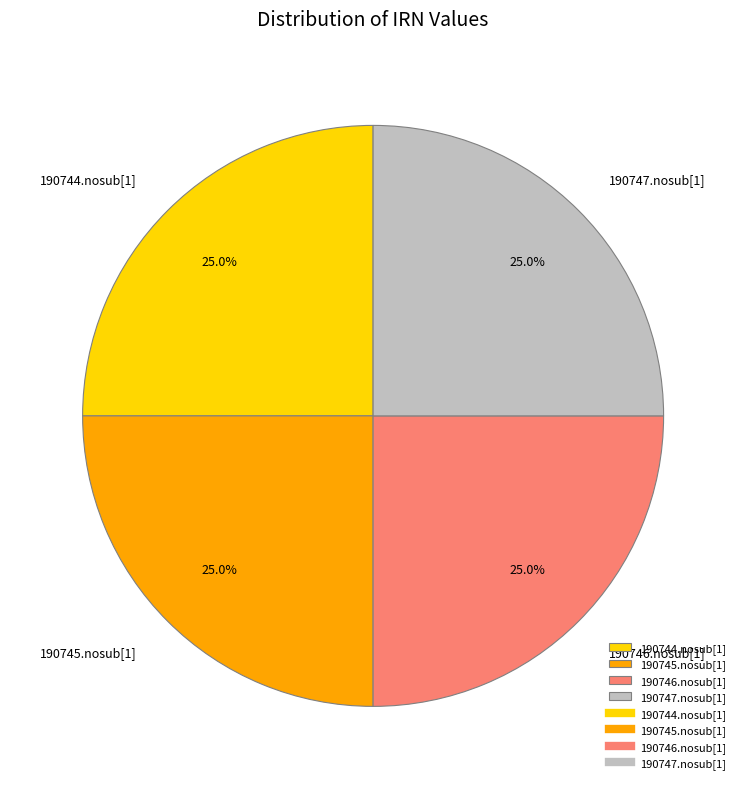

Combined, what portion of the pie is 190747.nosub[1] and 190744.nosub[1]?

50.0%